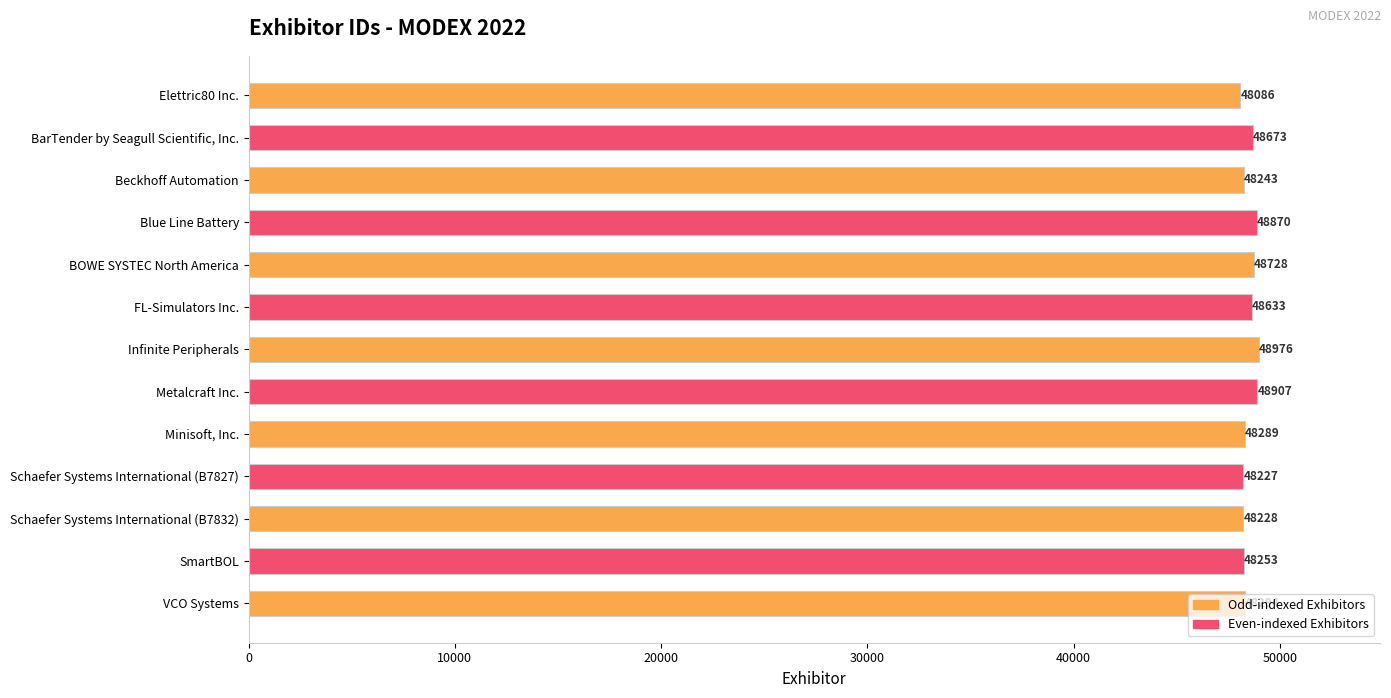

Where is the data nearest to the value 48531?

FL-Simulators Inc.